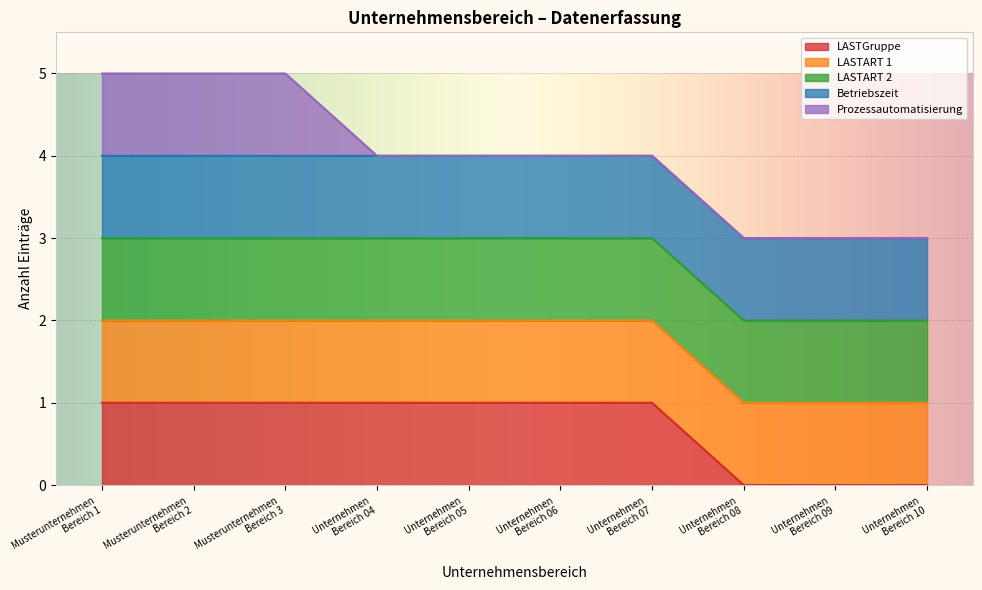

Does the chart display data point markers on the line(s)?

No